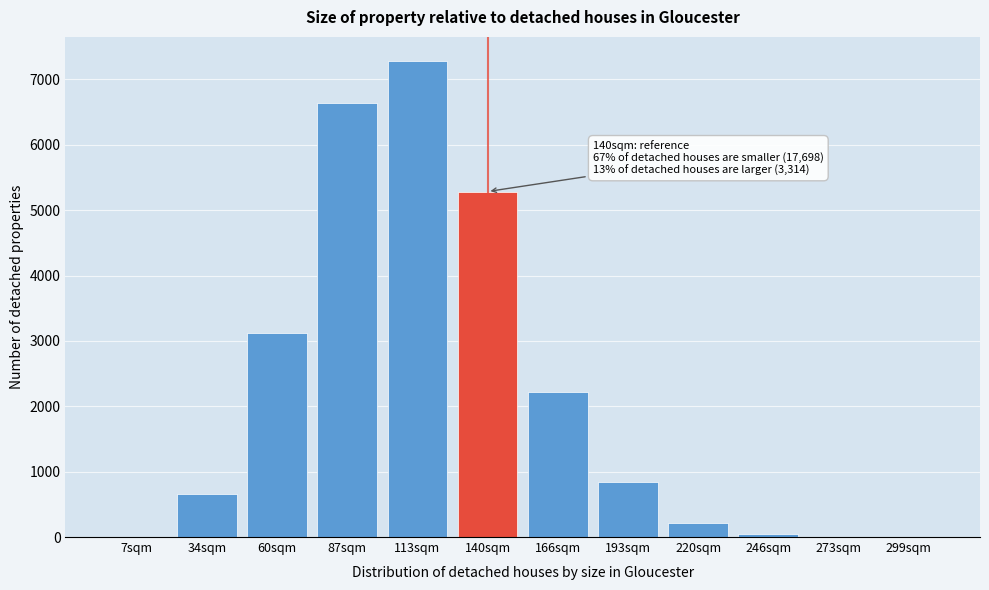

What is the change in value from 34sqm to 140sqm?

+4632.3